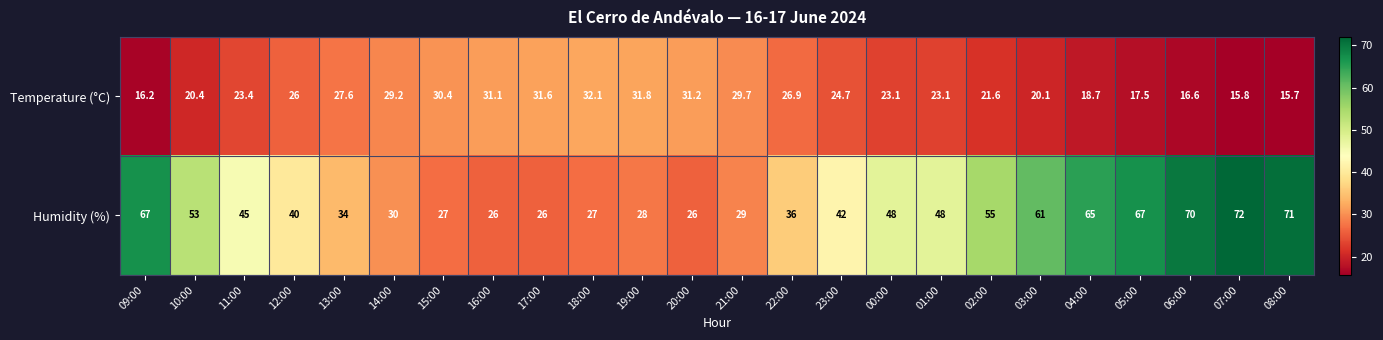

How many data points does each series have?

24